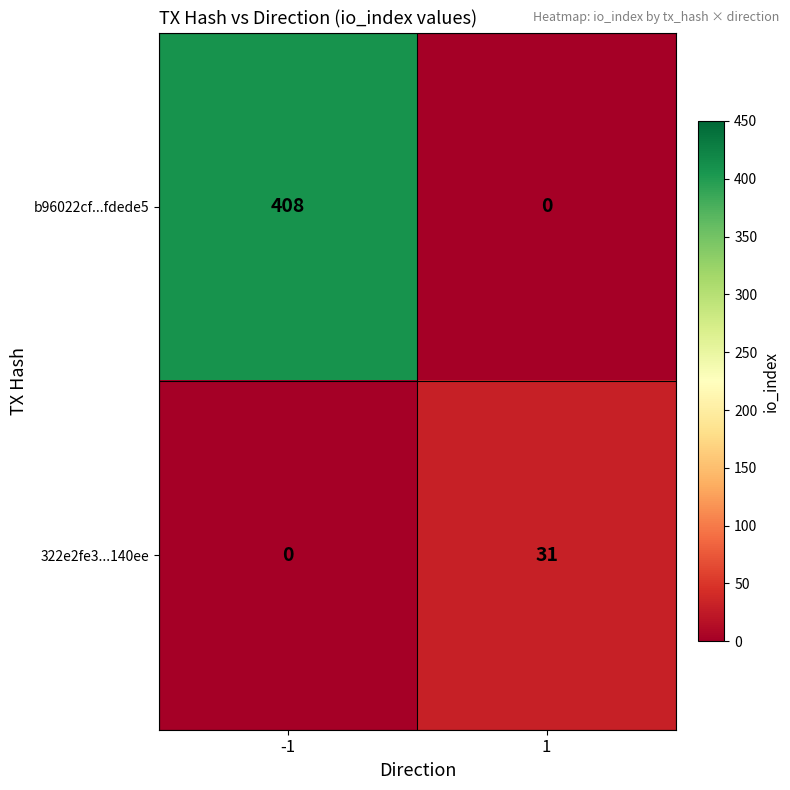

How many categories are shown in the chart?

2